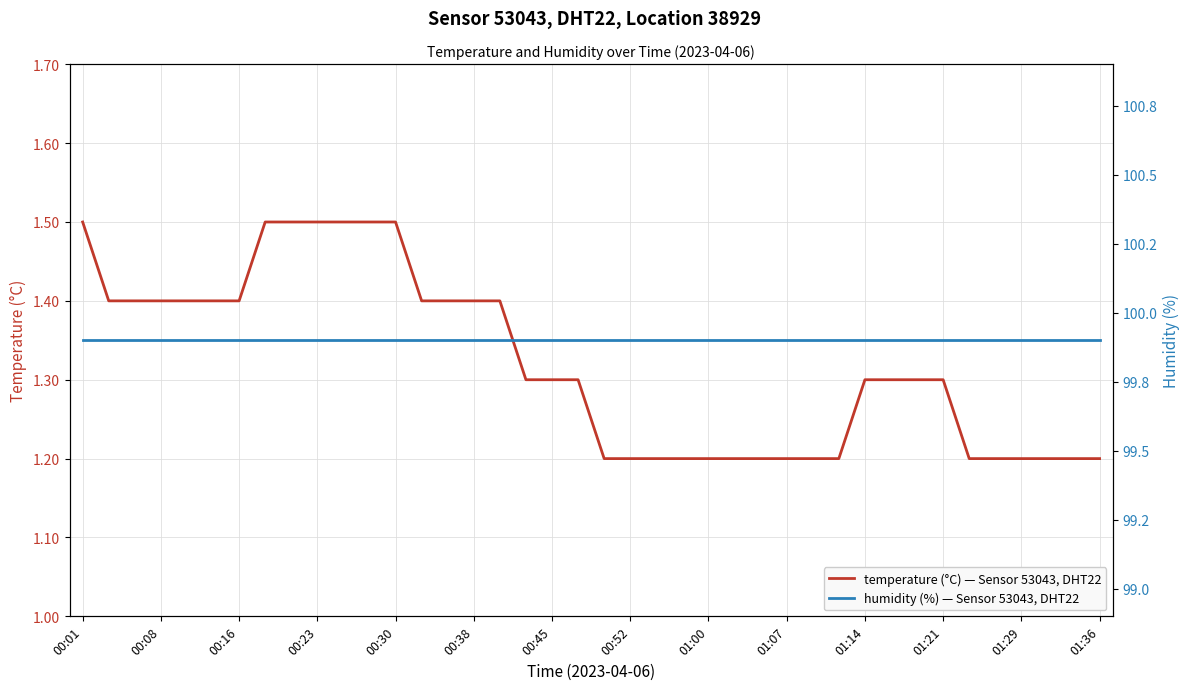

The temperature (°C) — Sensor 53043, DHT22 series shows 2.2 at 00:45. True or false?

False